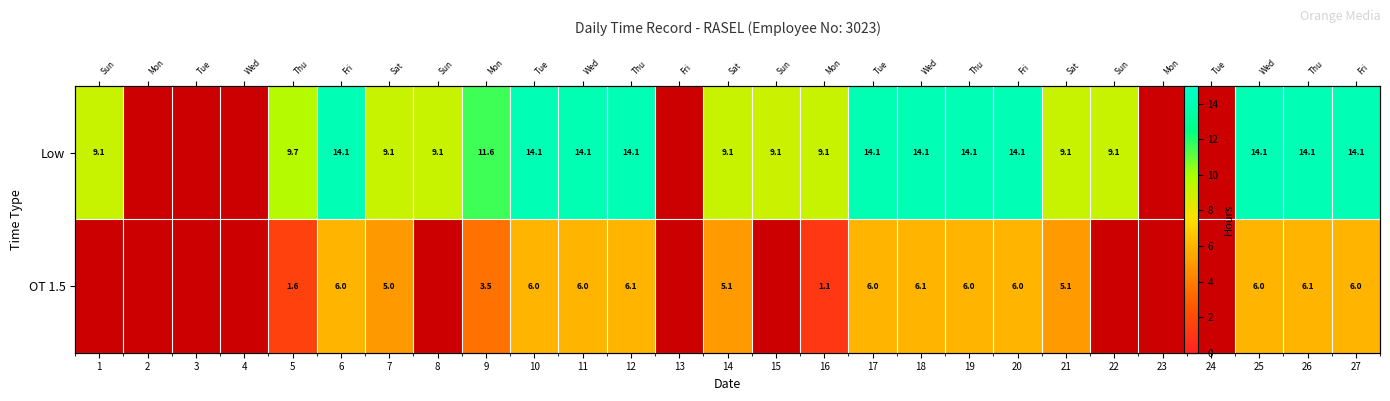

Which has a higher value, 10 or 20?

10